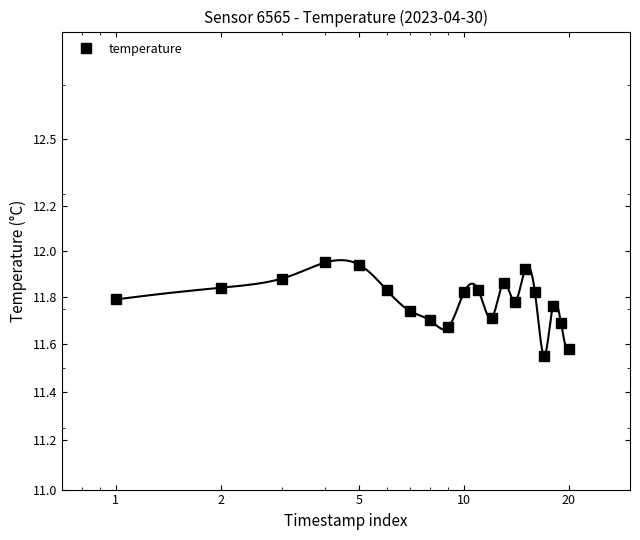

What is the sum of all values?

235.7